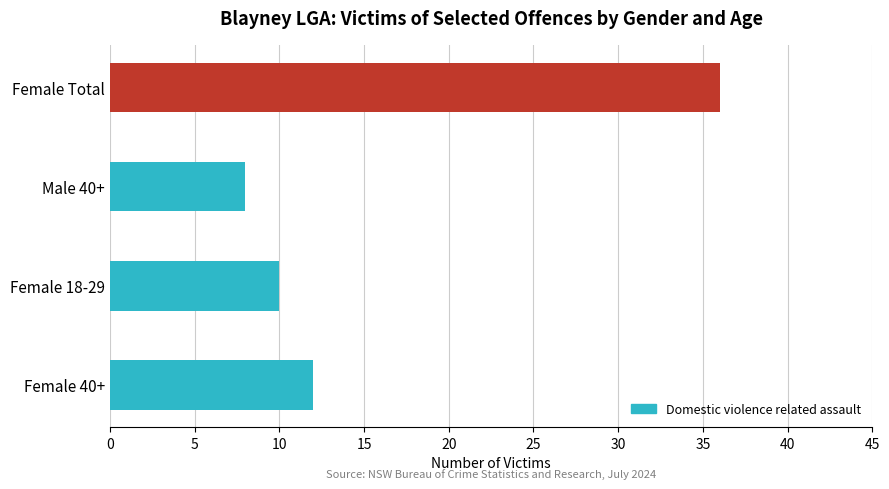

What position from the right is Male 40+?

3